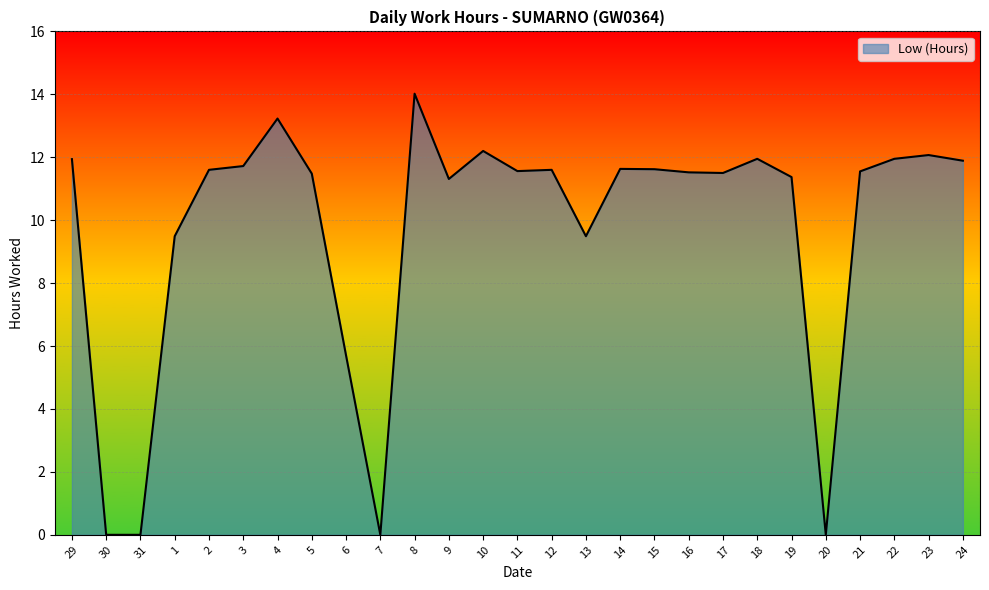

Read the value at 29.

11.9